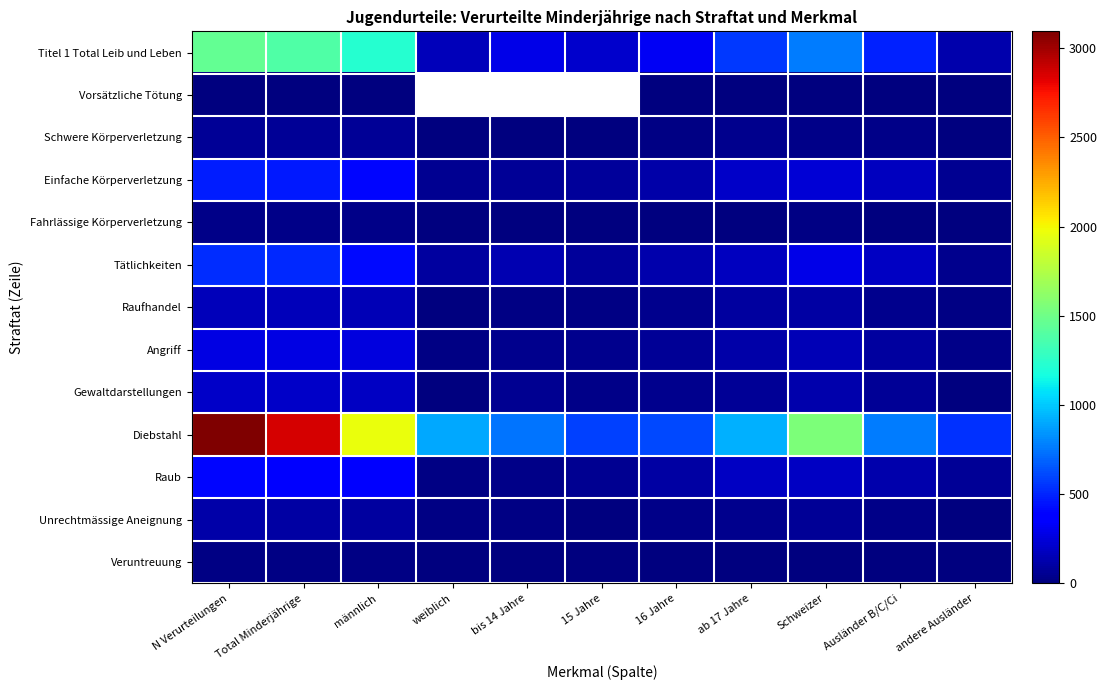

What is the maximum value shown in the chart?

3094.0